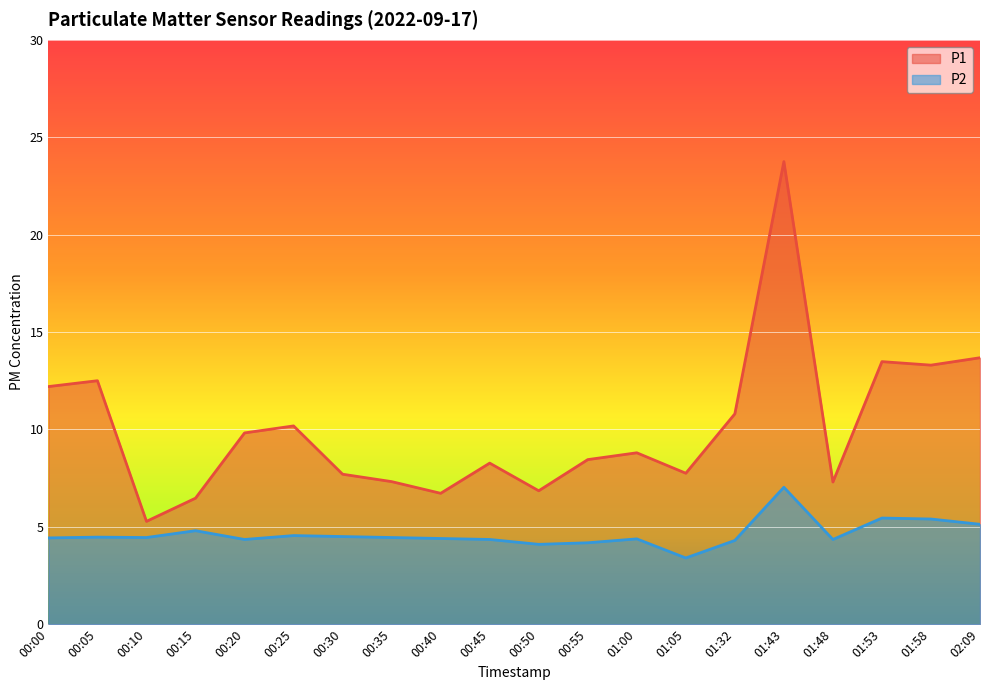

How many lines are shown in the chart?

2